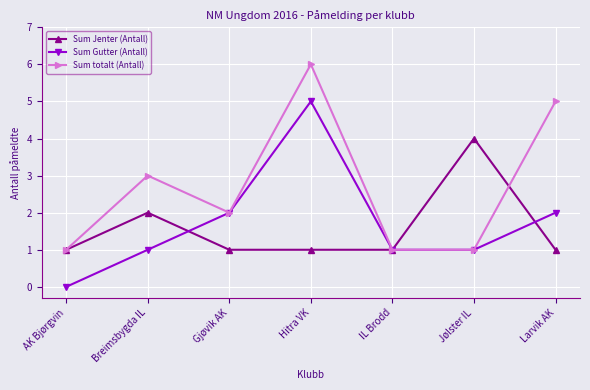

How many data points in Sum totalt (Antall) are less than 2?

3